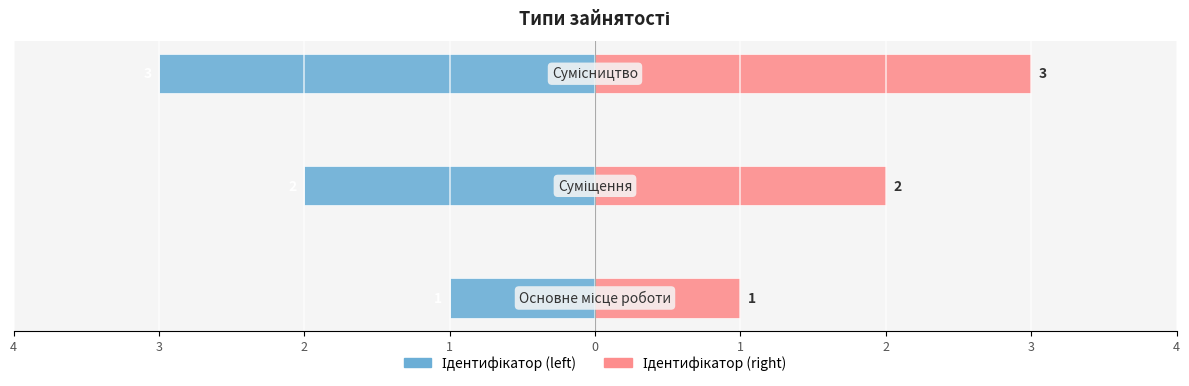

Reading left to right, list all the values displayed in this chart.

Ідентифікатор (left): -1	-2	-3
Ідентифікатор (right): 1	2	3